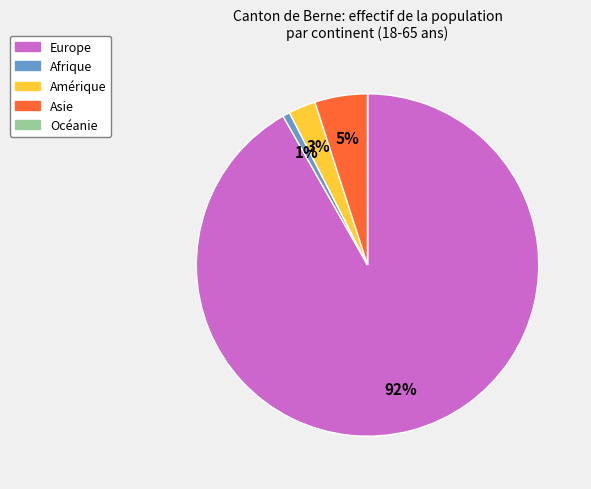

To the nearest percent, what is the difference between the Asie and Amérique slice percentages?

2%